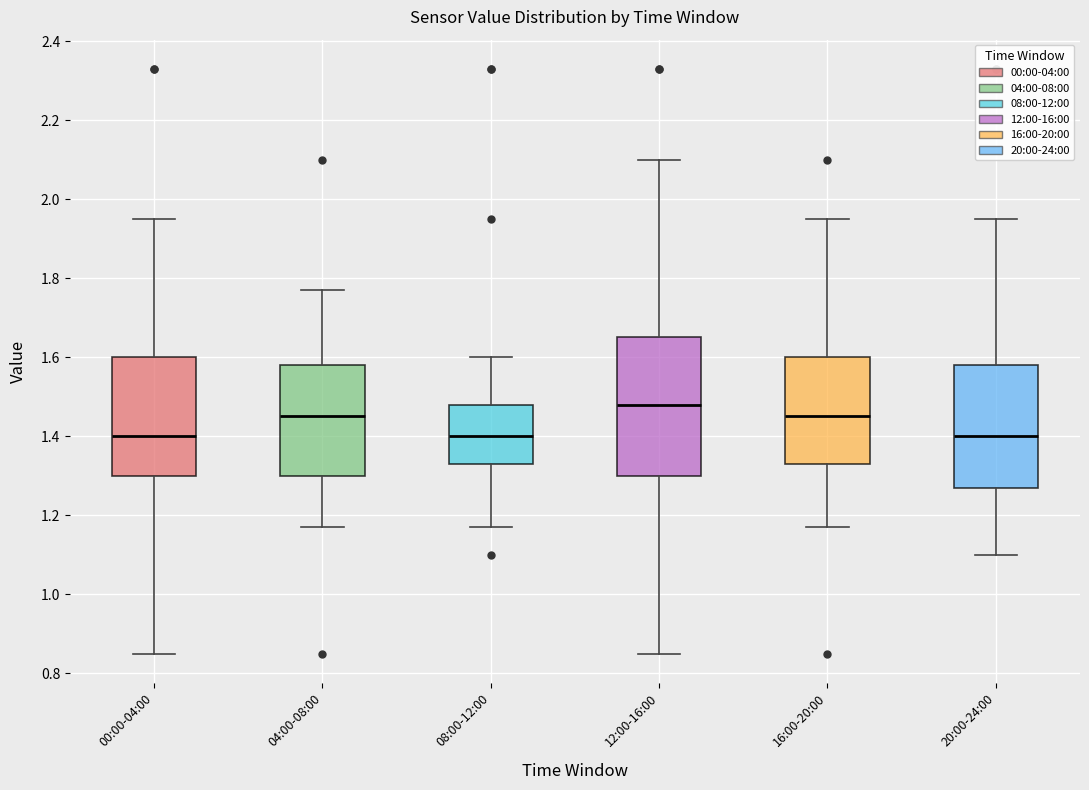

Reading left to right, transcribe this box plot: for each box, give where its median line is, the range the box spans, and where its two whiskers end, as read against the y-axis. The values are not printed on the chart, so give them approximately, as read against the axis.

00:00-04:00: median 1.40, box 1.30 to 1.60, whiskers 0.86 to 1.96
04:00-08:00: median 1.46, box 1.30 to 1.58, whiskers 1.18 to 1.78
08:00-12:00: median 1.40, box 1.34 to 1.48, whiskers 1.18 to 1.60
12:00-16:00: median 1.48, box 1.30 to 1.66, whiskers 0.86 to 2.10
16:00-20:00: median 1.46, box 1.34 to 1.60, whiskers 1.18 to 1.96
20:00-24:00: median 1.40, box 1.28 to 1.58, whiskers 1.10 to 1.96